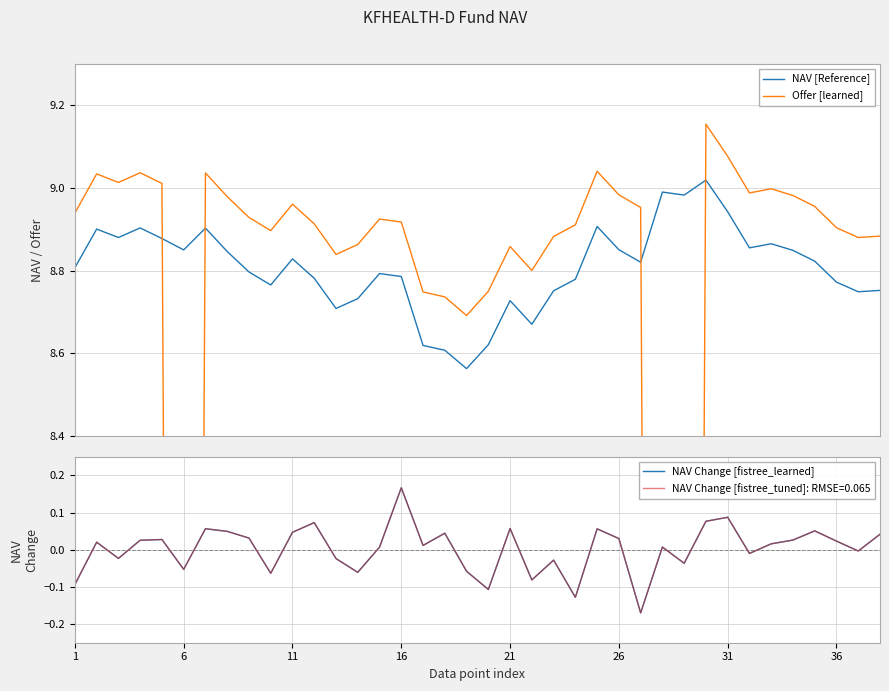

How many data points does each series have?

38